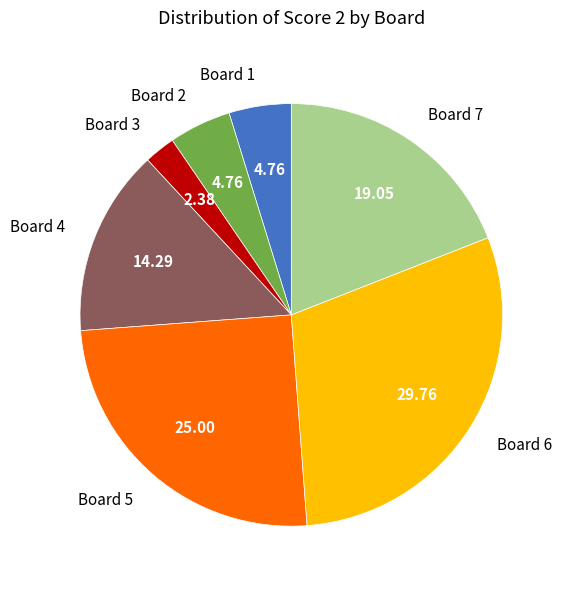

True or false: Board 7 accounts for 19% of the total.

True